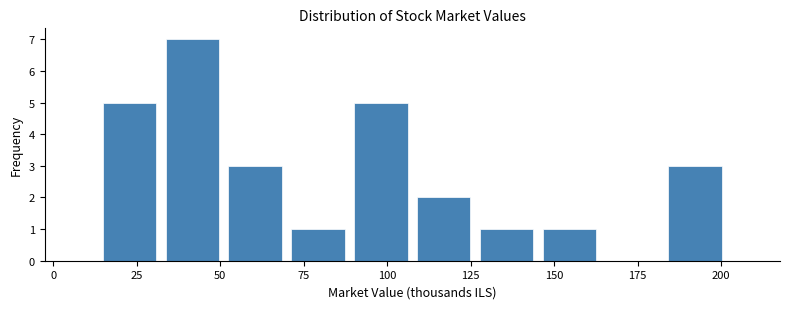

Around what value on the x-axis is the tallest bar? Give the approximate position of its centre, as read against the axis.

40